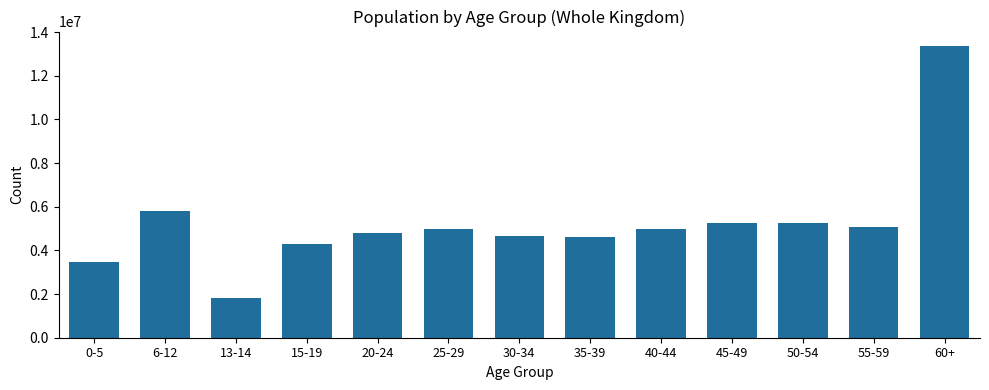

How many bars are there in total?

13